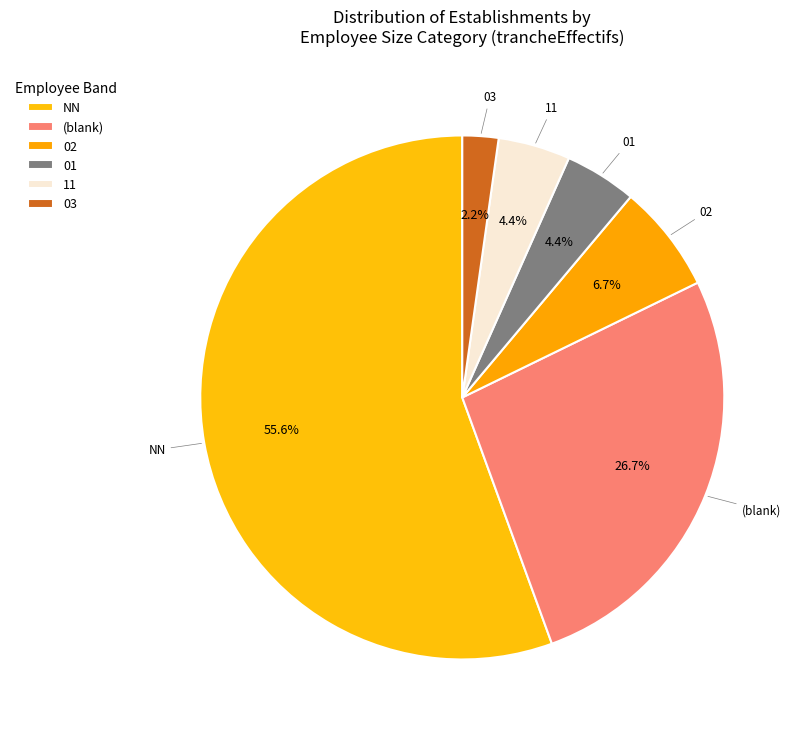

Combined, what portion of the pie is 01 and NN?

60.0%